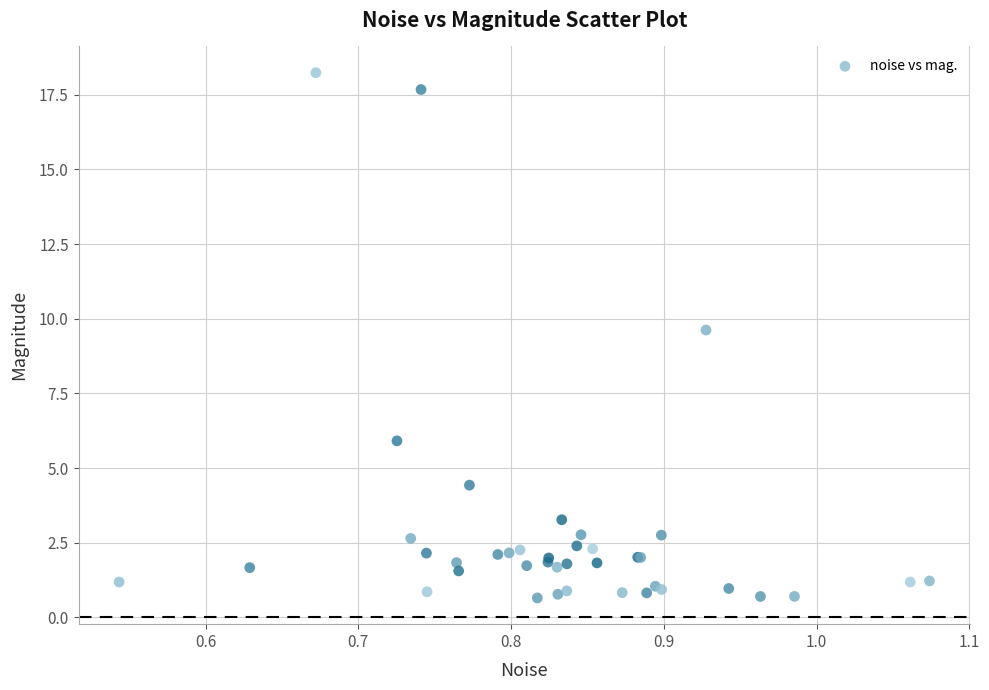

What Y value in the scatter plot is closest to 9?

9.6